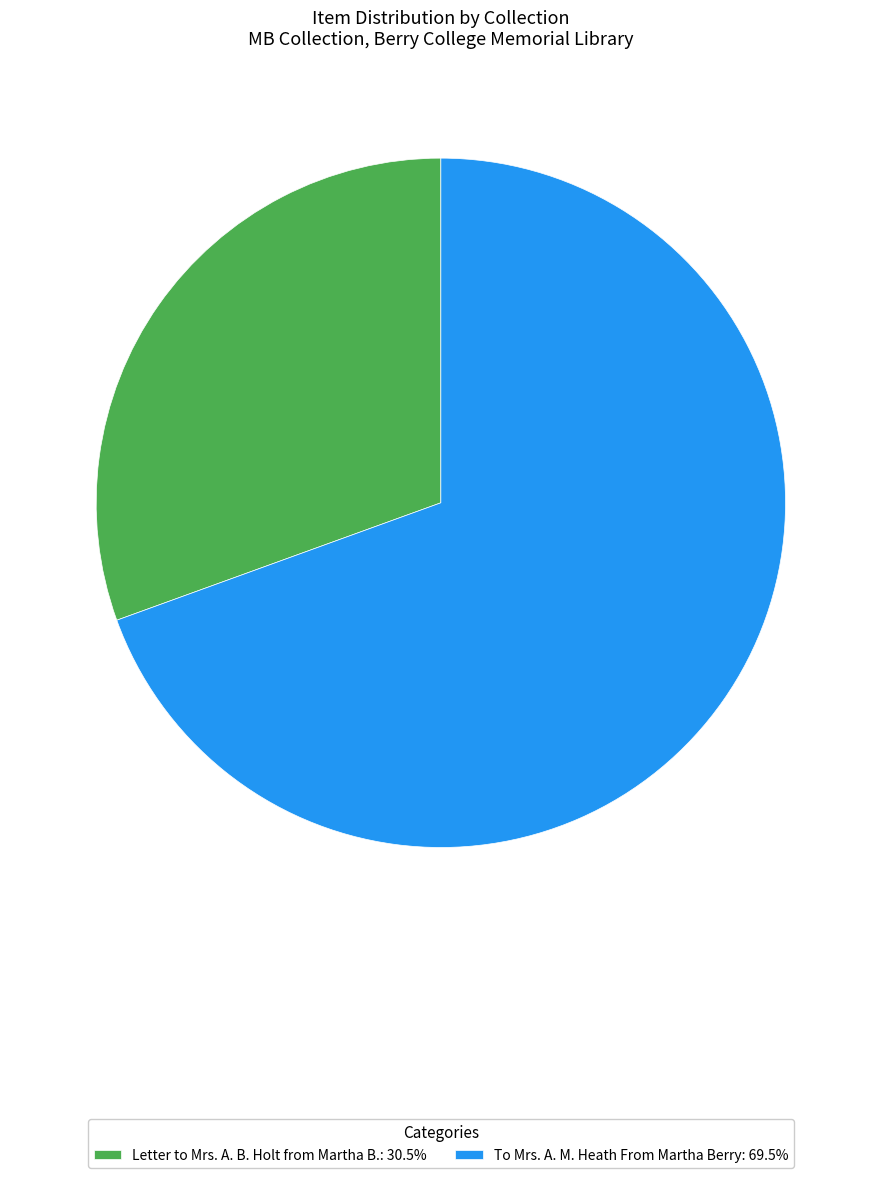

Is there any slice that represents more than half of the pie?

Yes